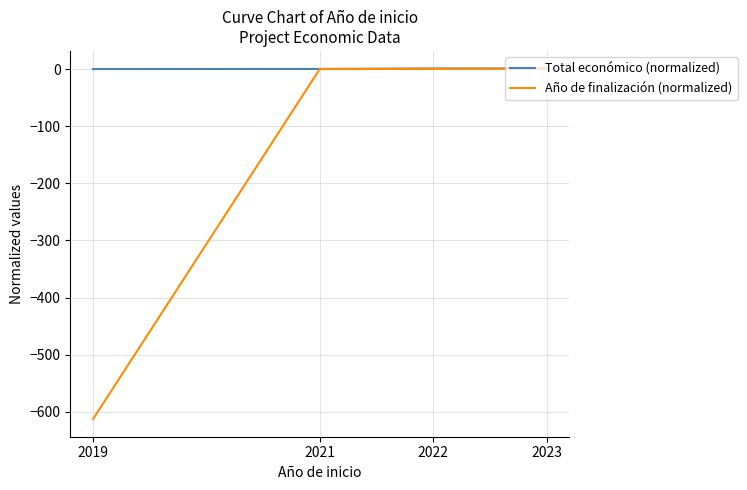

Count the number of data series in this chart.

2